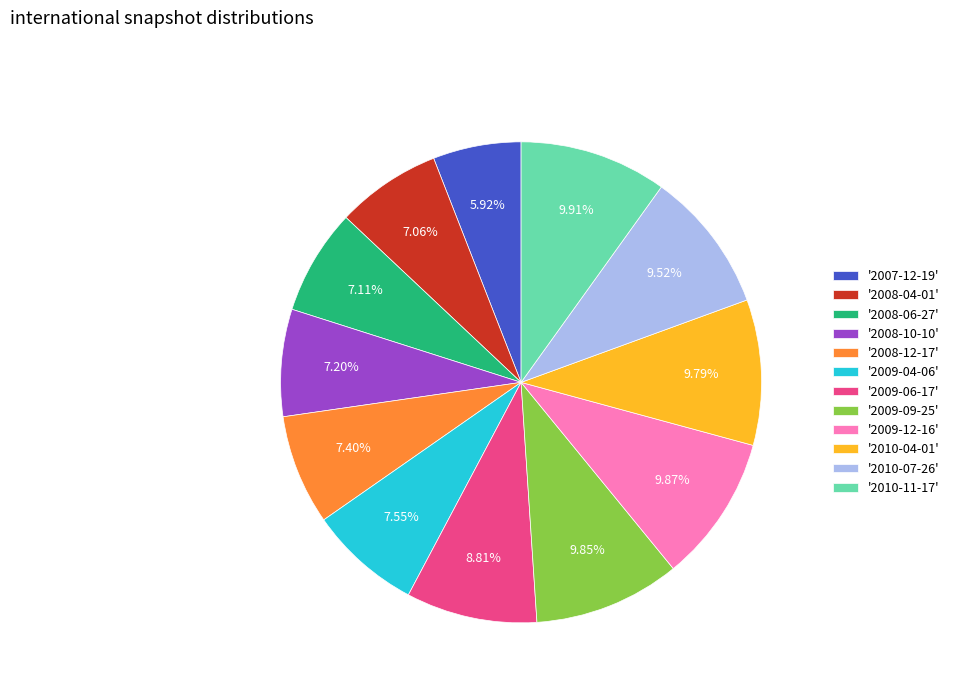

Which has a higher value, '2009-09-25' or '2008-06-27'?

'2009-09-25'